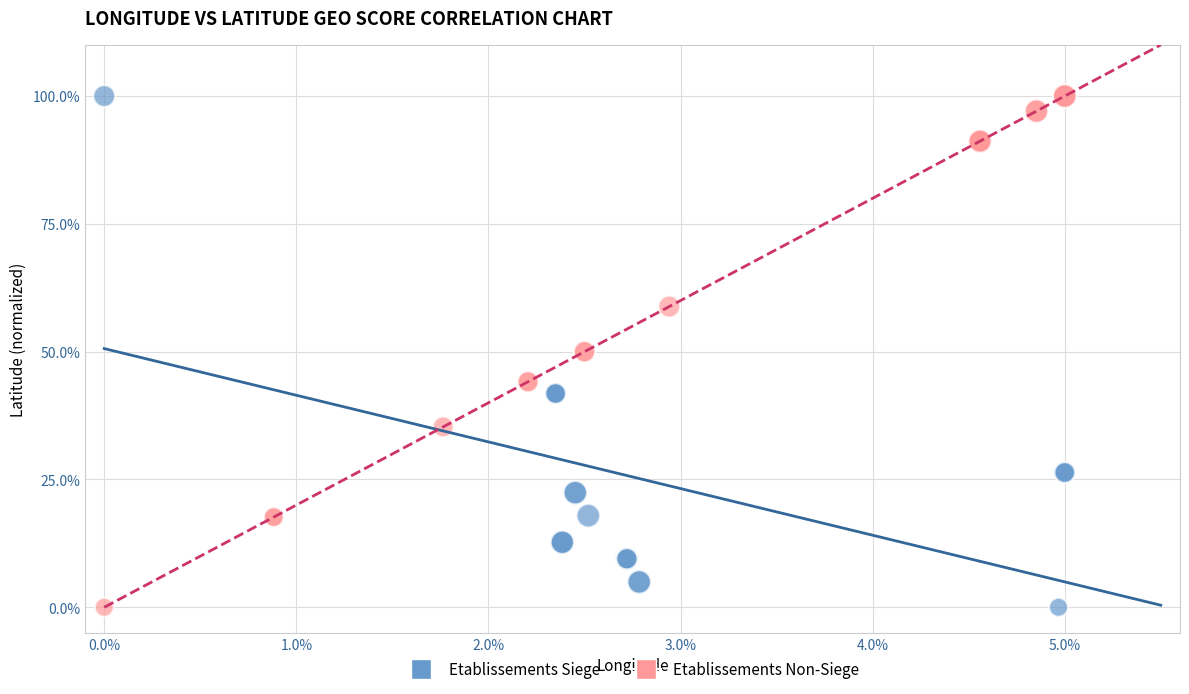

What are all the series names shown in the legend?

Etablissements Siege, Etablissements Non-Siege